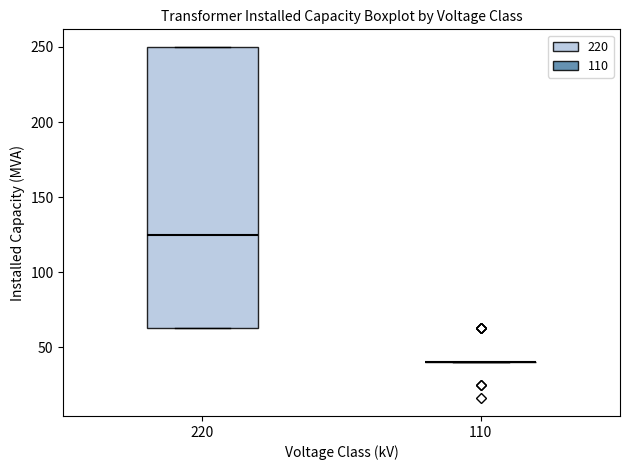

Reading left to right, read every box against the y-axis: the position of its median line, the range the box covers, and the ends of its whiskers. The values are not printed on the chart, so give them approximately, as read against the axis.

220: median 125, box 65 to 250, whiskers 65 to 250
110: box collapsed to a line at 40, whiskers 40 to 40